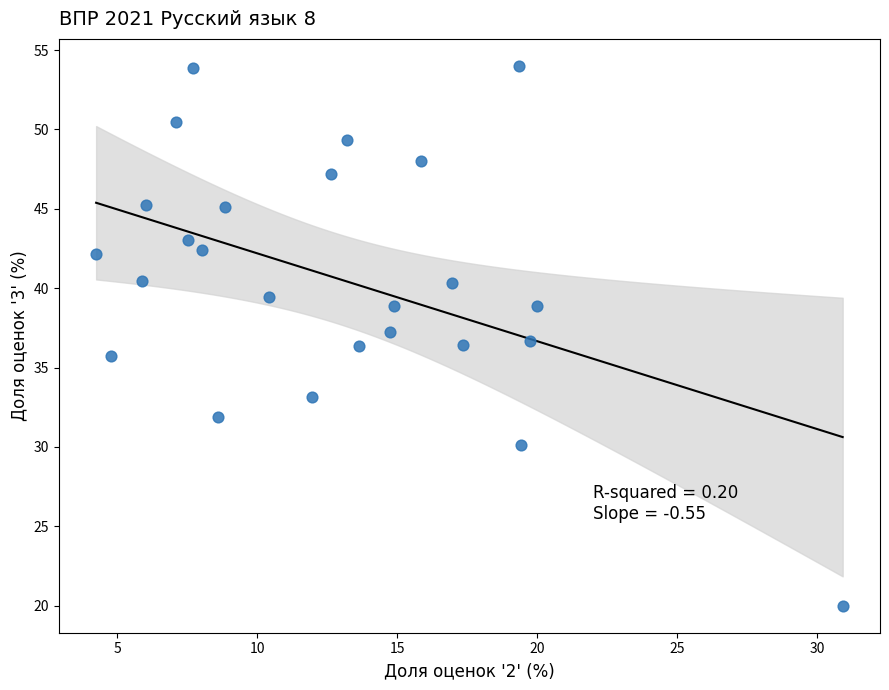

What is the range of Y values (max minus min)?

34.0